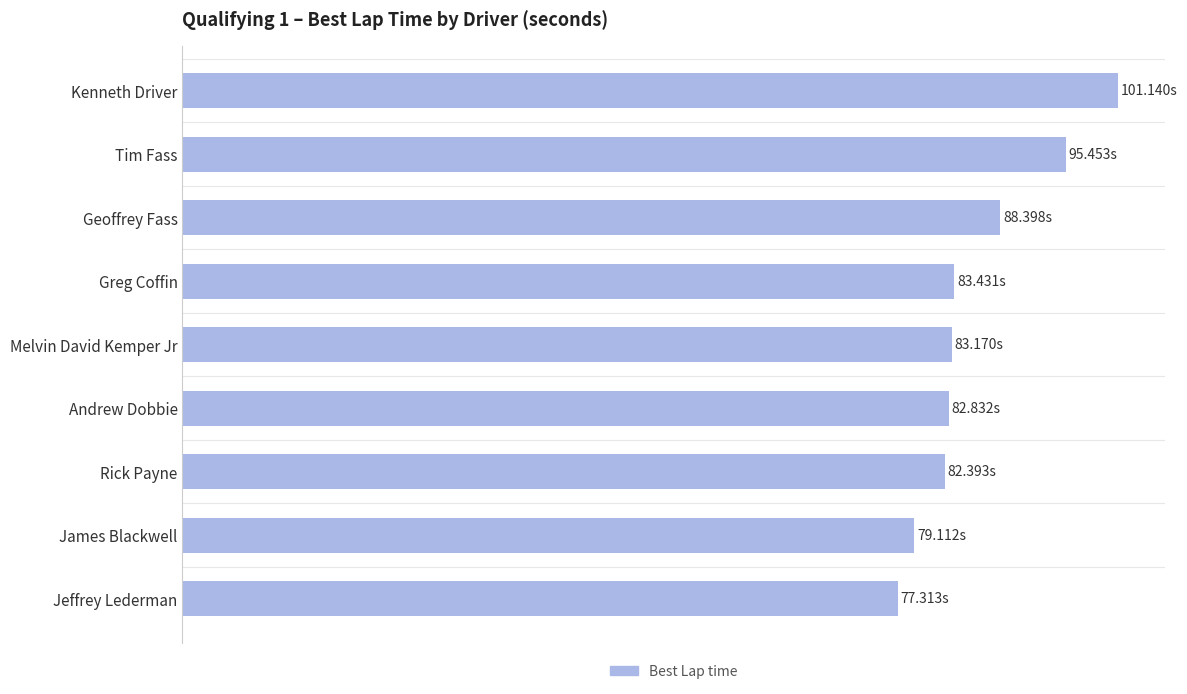

Does the chart contain any negative values?

No